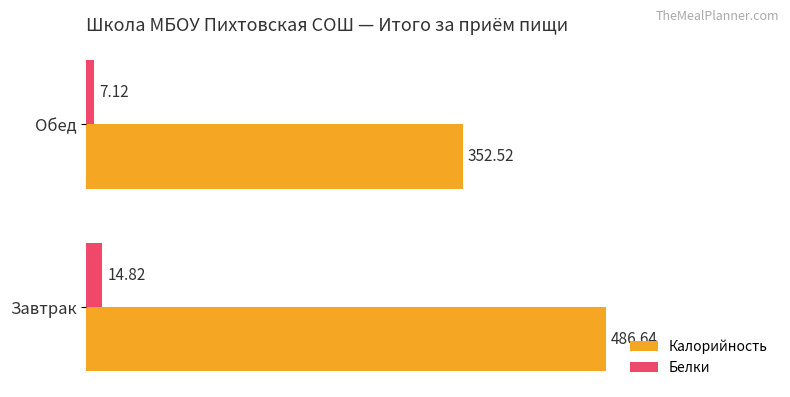

What is the minimum value for Белки?

7.1